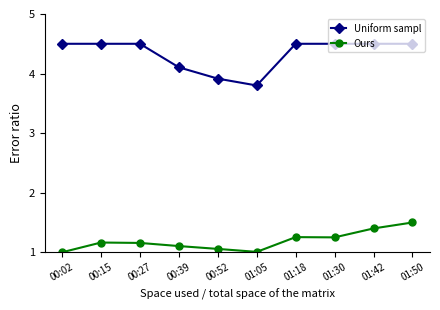

What is the sum of all Ours values?

11.9